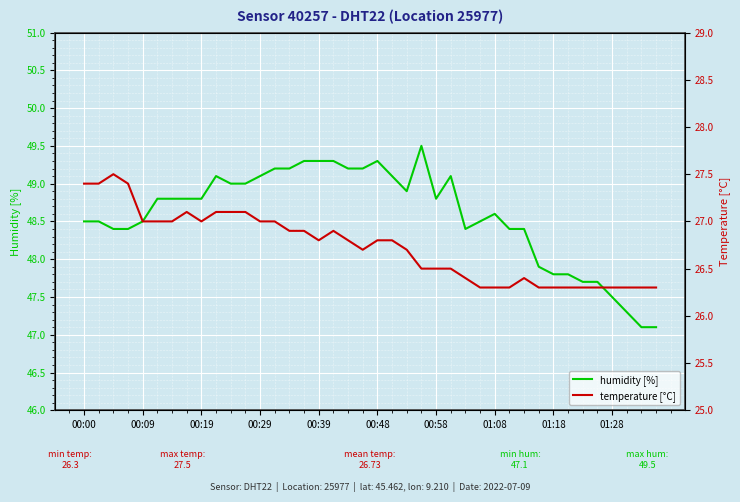

What is the spread (max minus min) of values at 38?

20.8